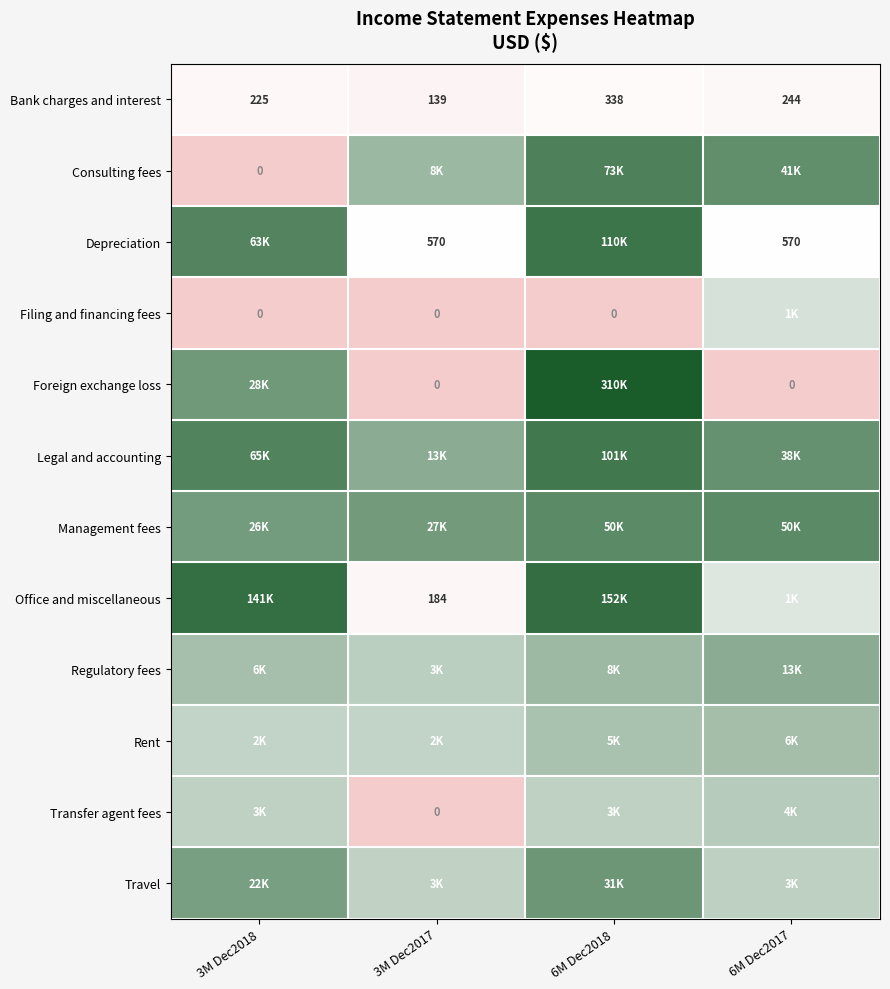

Which has a higher value, 3M Dec2018 or 6M Dec2018?

6M Dec2018